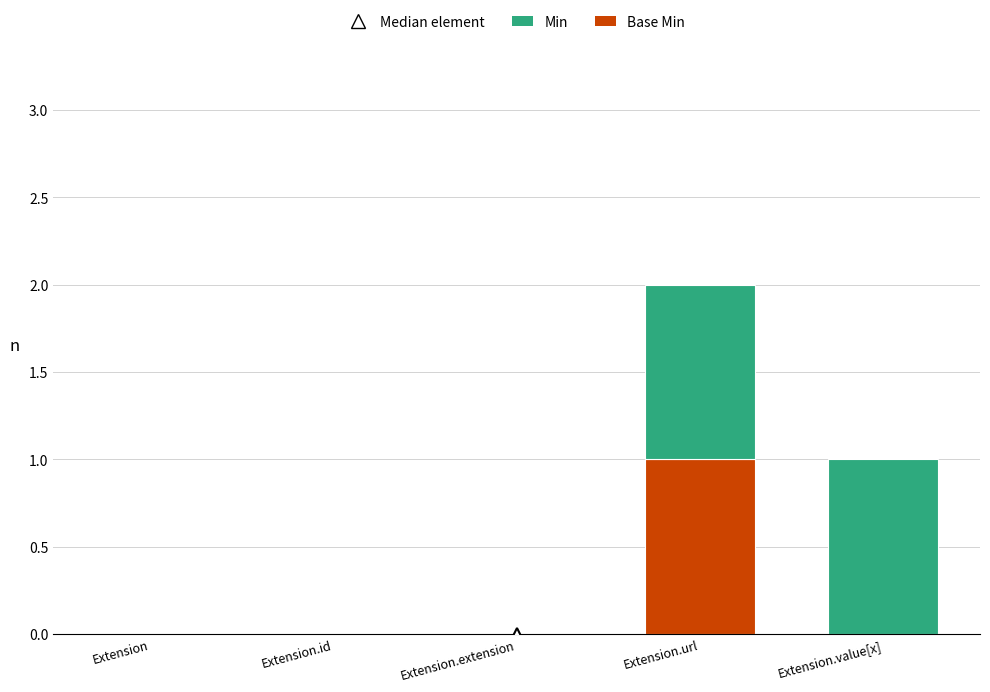

At which category is the sum across all series the highest?

Extension.url